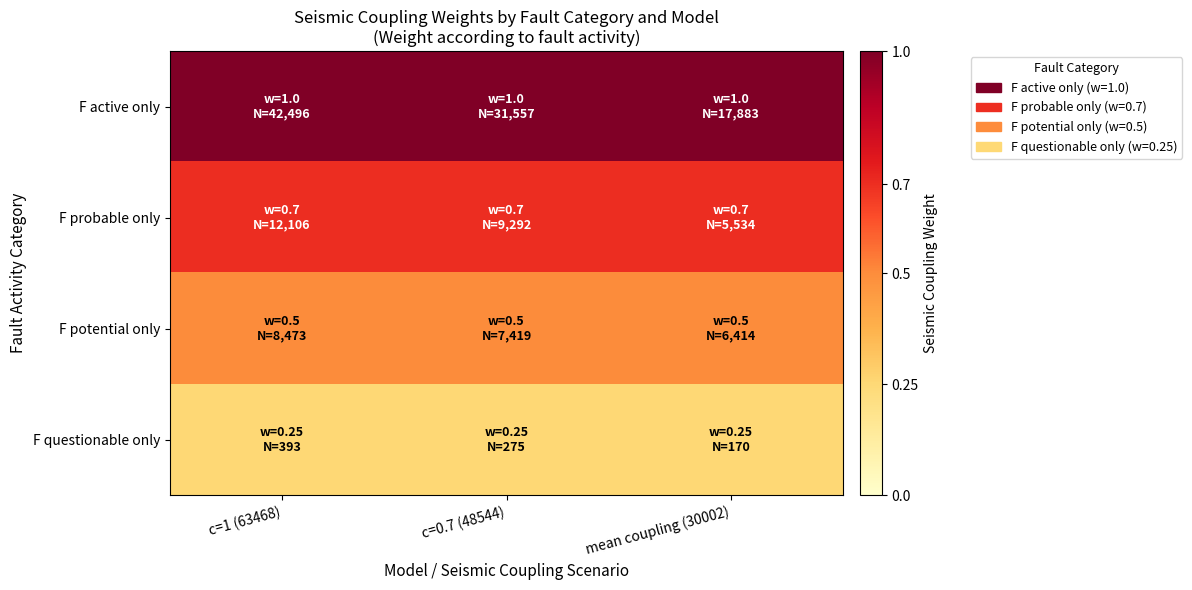

Rank the series by their maximum value, from lowest to highest.

F questionable only, F potential only, F probable only, F active only